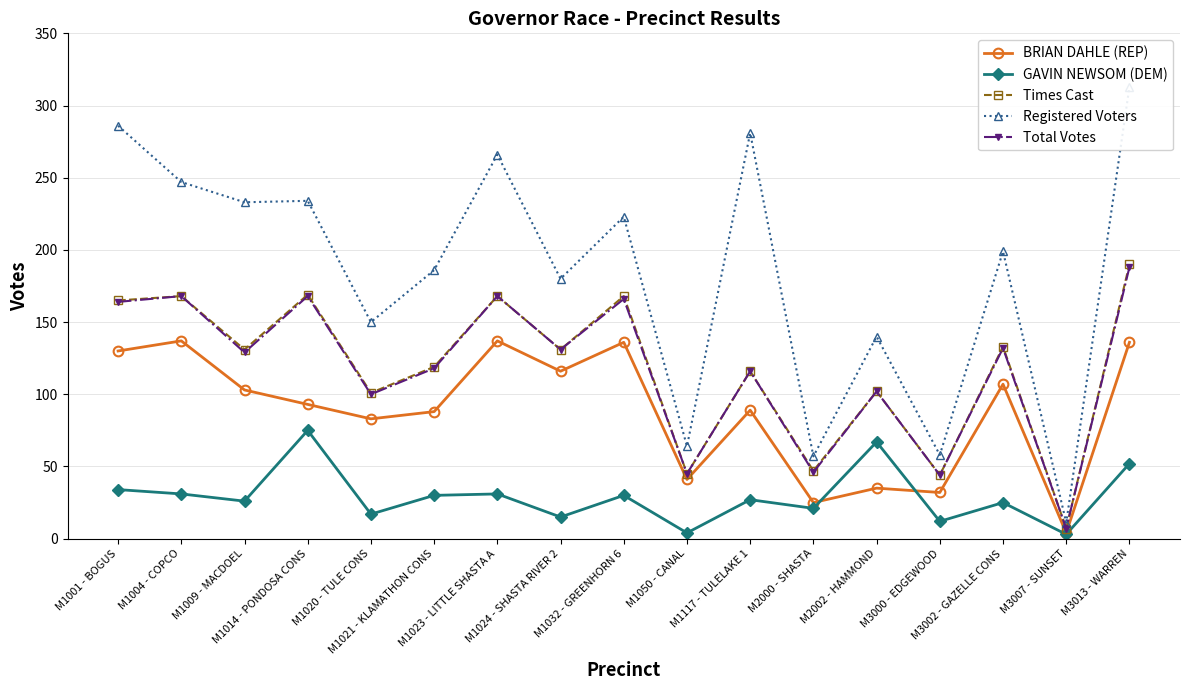

Which series changed the most between M1004 - COPCO and M1023 - LITTLE SHASTA A?

Registered Voters